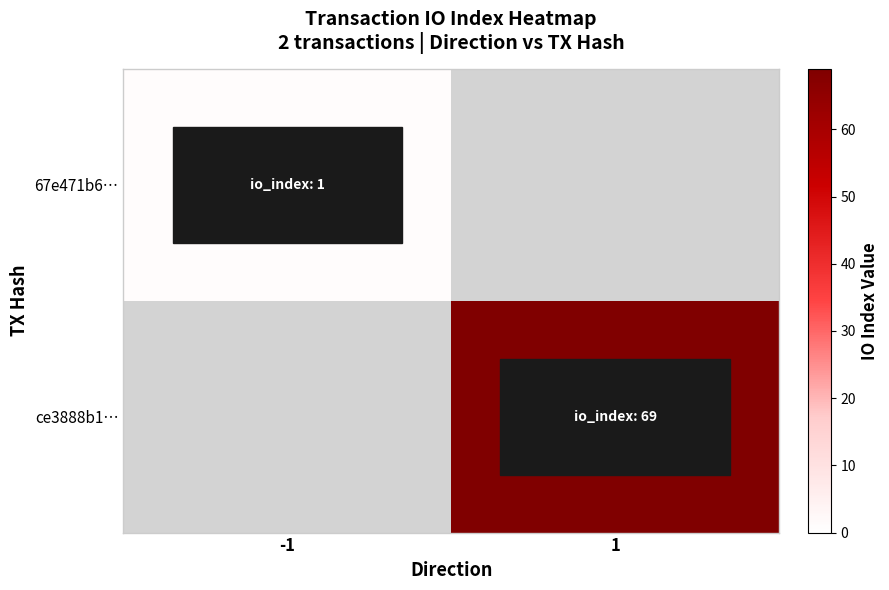

At which label is 67e471b6… closest to 1?

-1